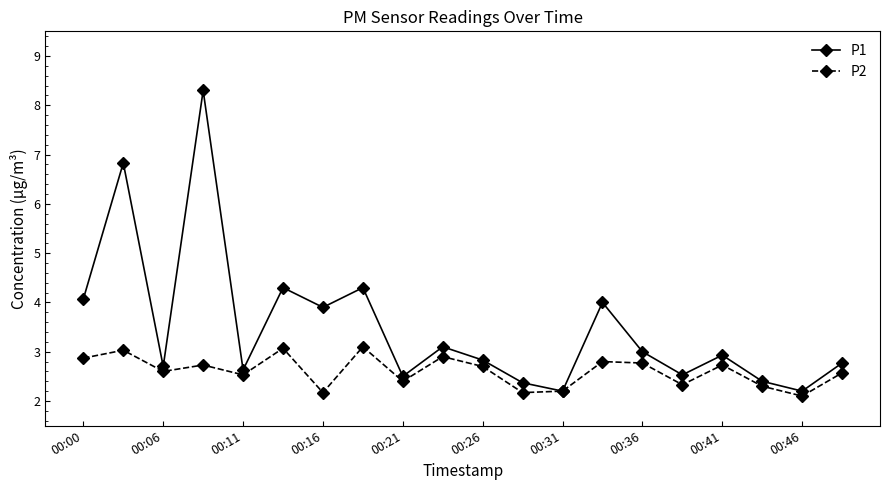

What is the difference between the maximum and second lowest values in the P2 series?

0.9